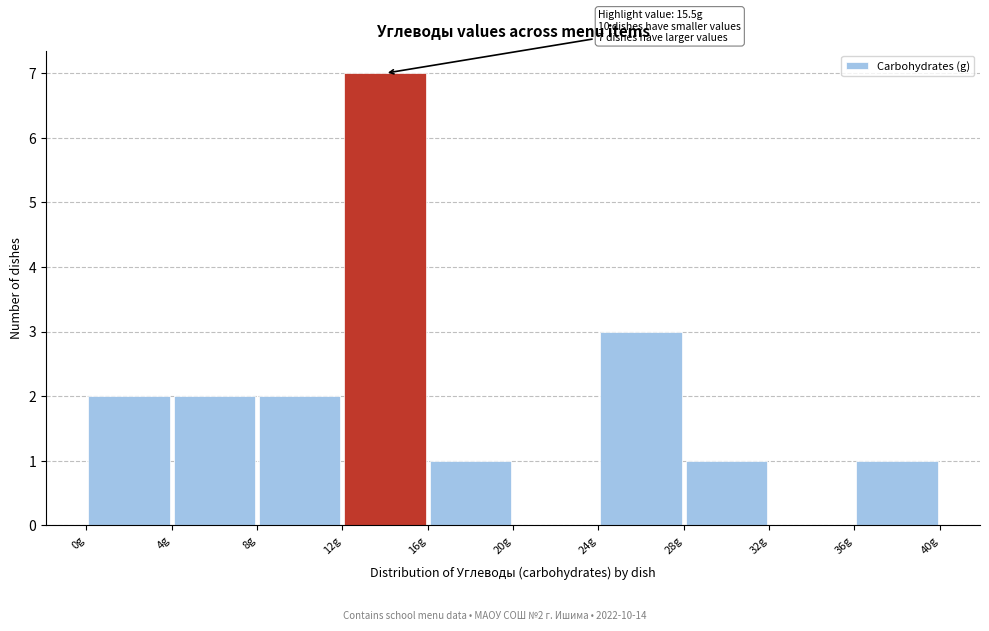

Over which range of the x-axis is the bar tallest?

12 to 16